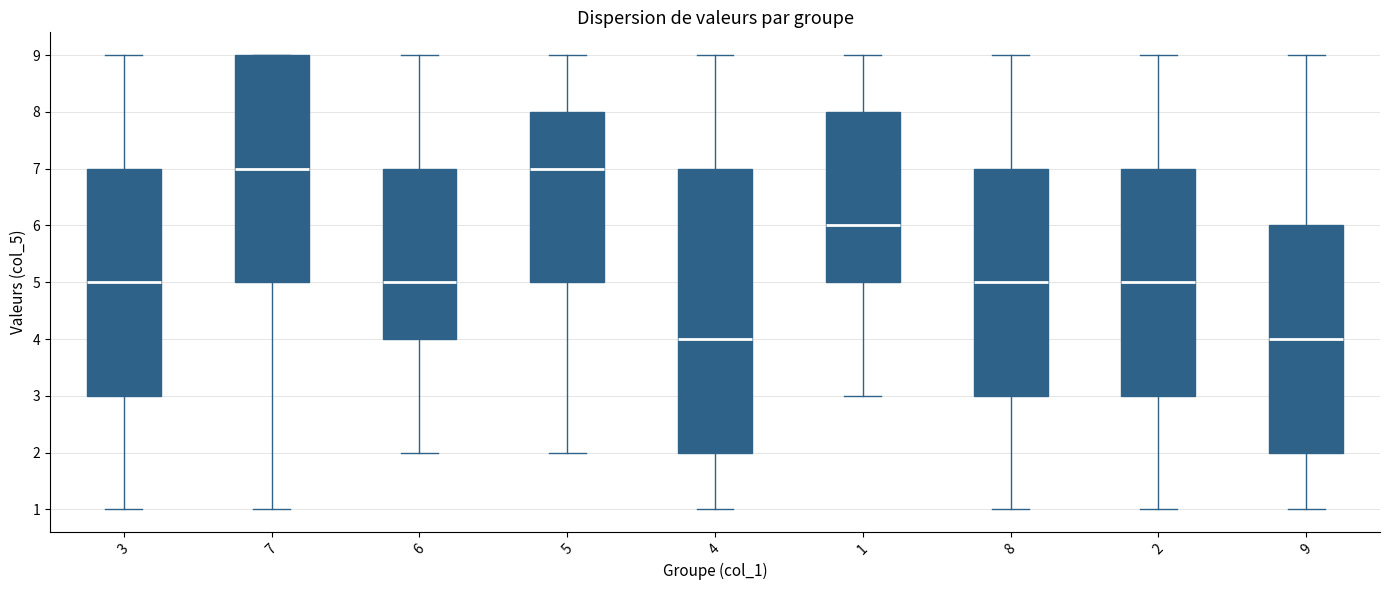

Reading left to right, read every box against the y-axis: the position of its median line, the range the box covers, and the ends of its whiskers. The values are not printed on the chart, so give them approximately, as read against the axis.

3: median 5, box 3 to 7, whiskers 1 to 9
7: median 7, box 5 to 9, whiskers 1 to 9
6: median 5, box 4 to 7, whiskers 2 to 9
5: median 7, box 5 to 8, whiskers 2 to 9
4: median 4, box 2 to 7, whiskers 1 to 9
1: median 6, box 5 to 8, whiskers 3 to 9
8: median 5, box 3 to 7, whiskers 1 to 9
2: median 5, box 3 to 7, whiskers 1 to 9
9: median 4, box 2 to 6, whiskers 1 to 9